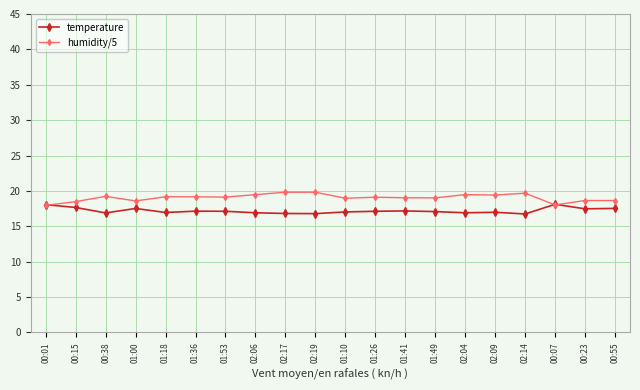

How many lines are shown in the chart?

2